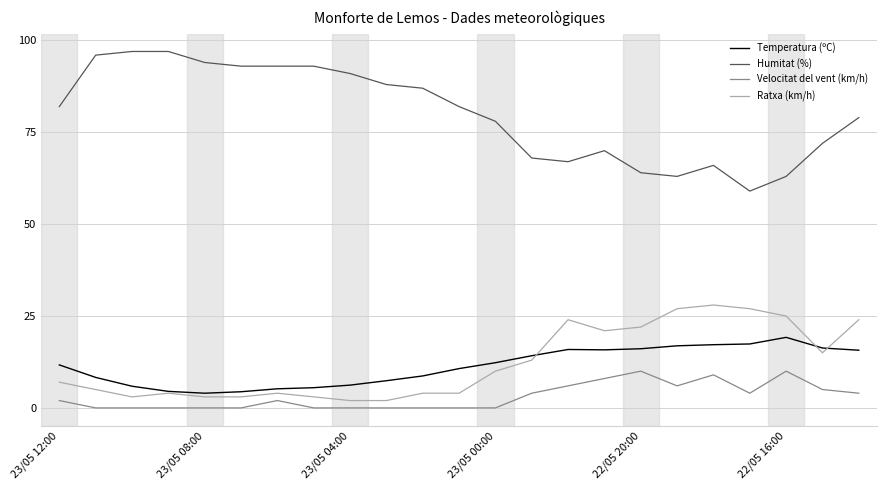

Rank the series by their maximum value, from lowest to highest.

Velocitat del vent (km/h), Temperatura (ºC), Ratxa (km/h), Humitat (%)